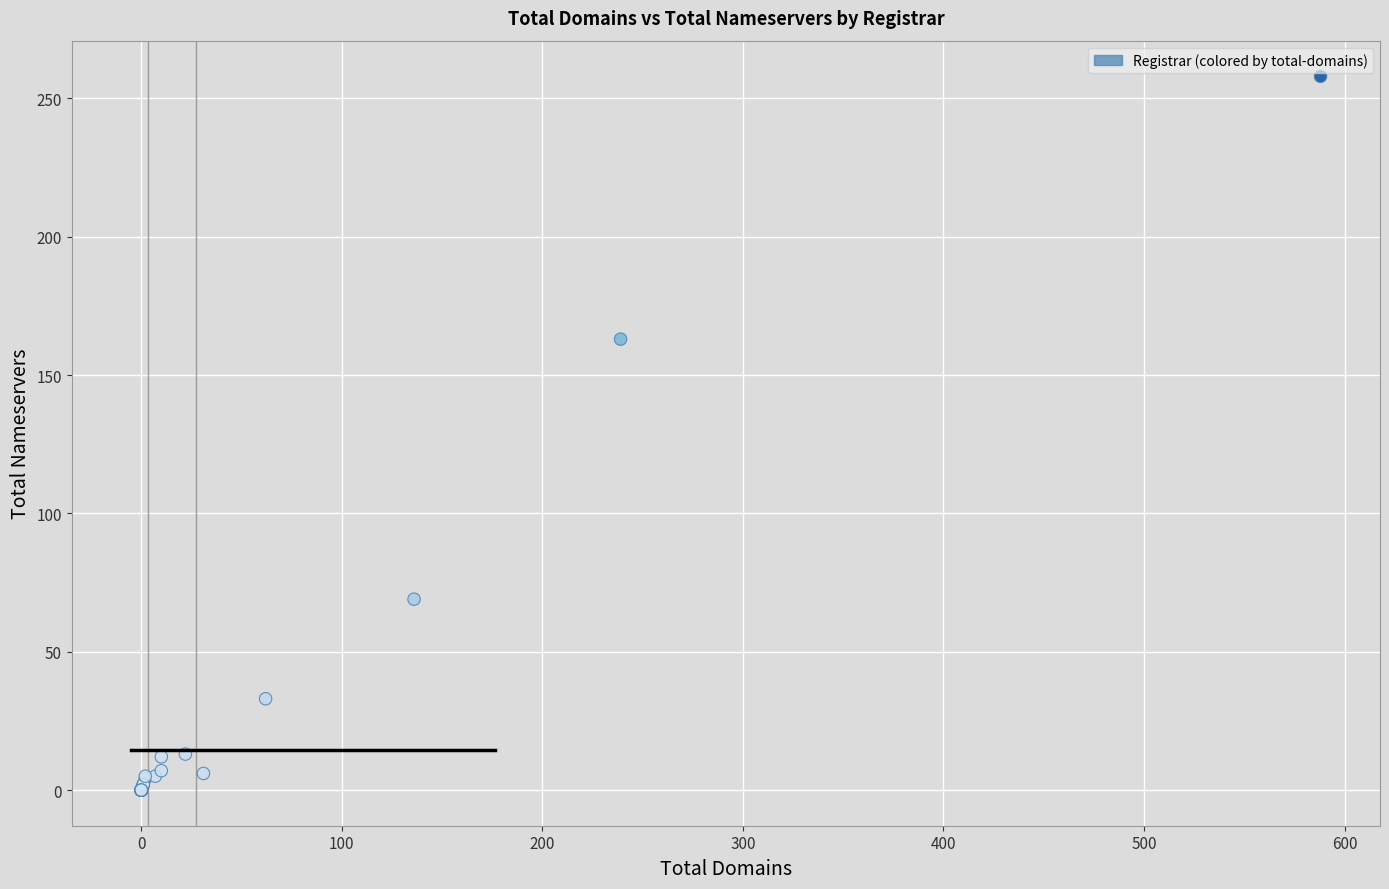

What Y value in the scatter plot is closest to 129?

163